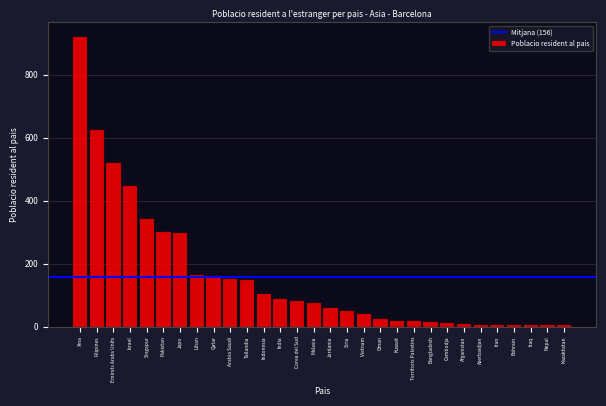

What is the ratio of the value at Japo to the value at Arabia Saudi?

2.0